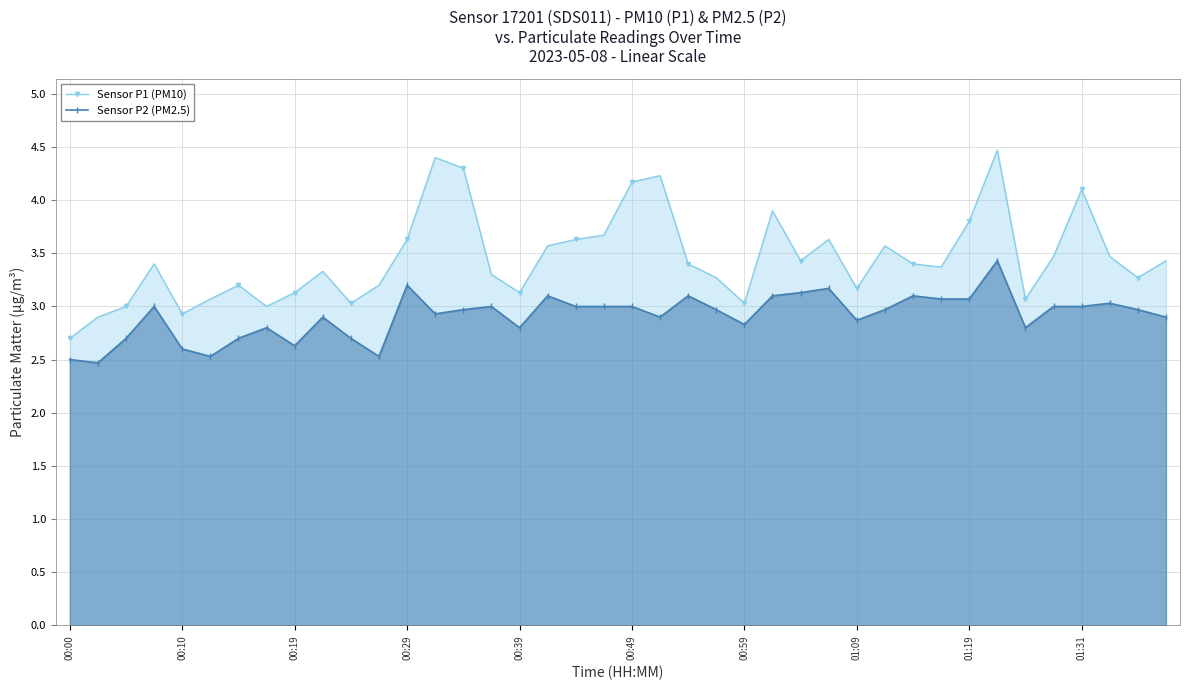

How many series are shown in this chart?

2